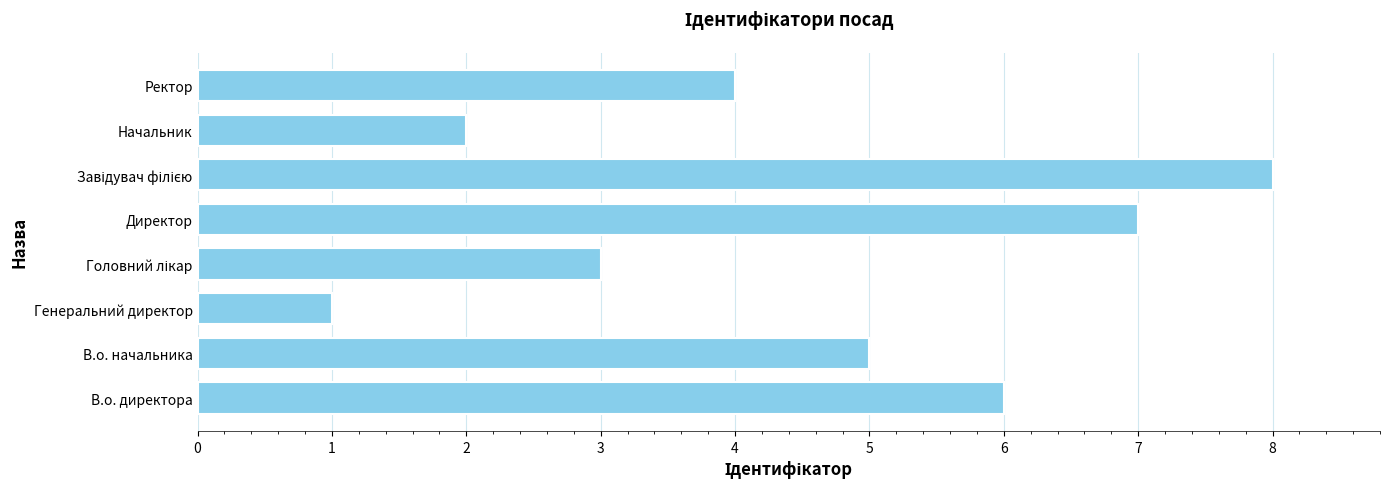

What is the difference between the second highest and minimum values?

6